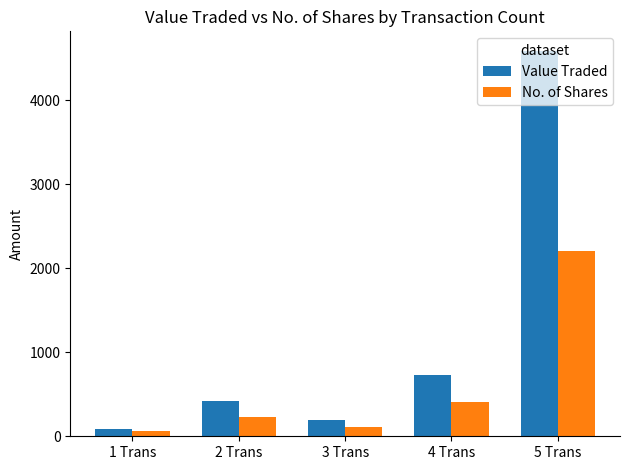

Reading left to right, extract all data points from this chart.

Value Traded: 1 Trans=84	2 Trans=414	3 Trans=192	4 Trans=727	5 Trans=4588
No. of Shares: 1 Trans=63	2 Trans=225	3 Trans=112	4 Trans=405	5 Trans=2200